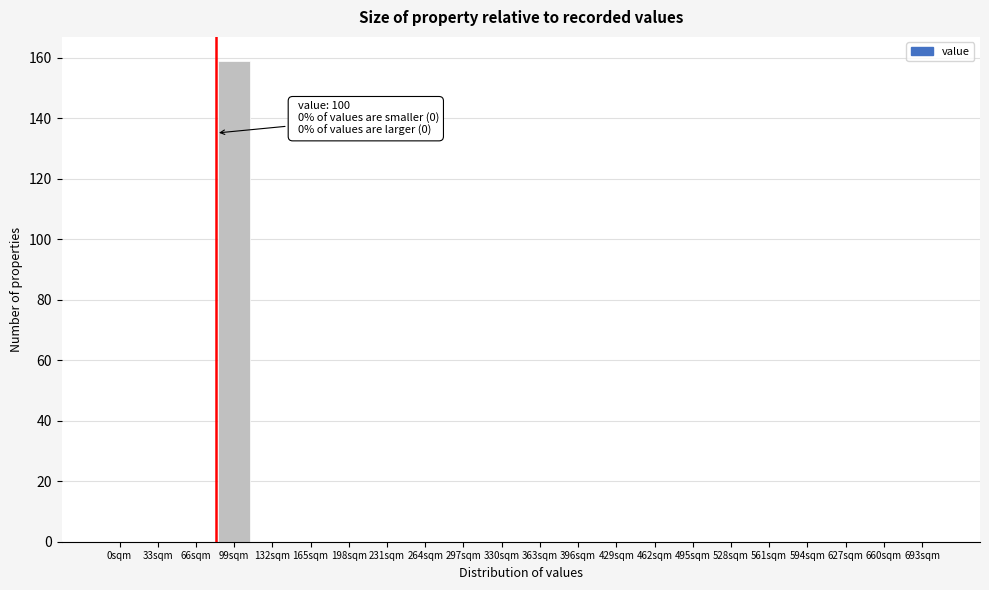

Reading right to left, extract all data points from this chart.

693sqm=0	660sqm=0	627sqm=0	594sqm=0	561sqm=0	528sqm=0	495sqm=0	462sqm=0	429sqm=0	396sqm=0	363sqm=0	330sqm=0	297sqm=0	264sqm=0	231sqm=0	198sqm=0	165sqm=0	132sqm=0	99sqm=159	66sqm=0	33sqm=0	0sqm=0